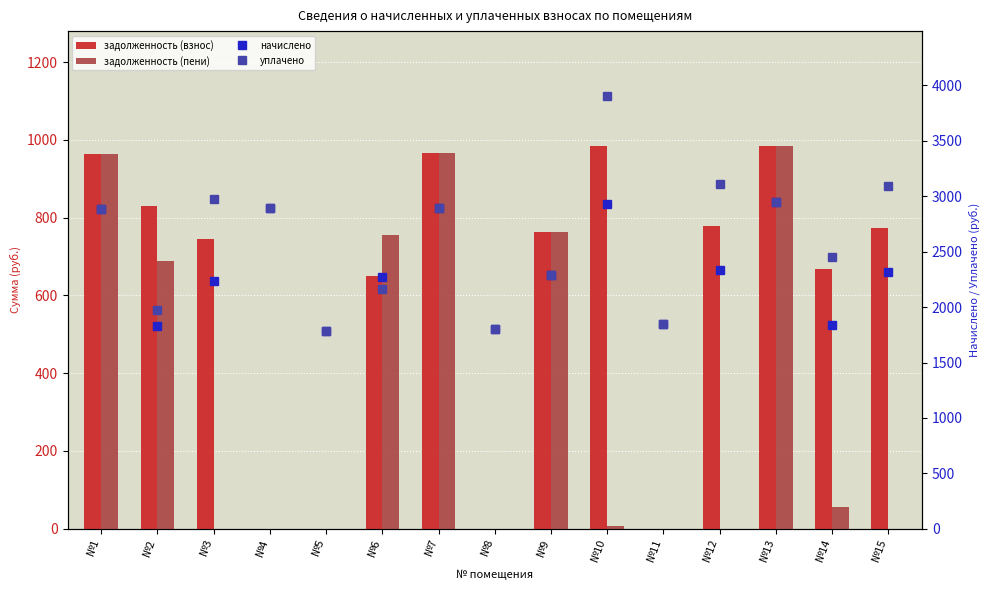

Which category has the highest value in the задолженность (взнос) series?

№10